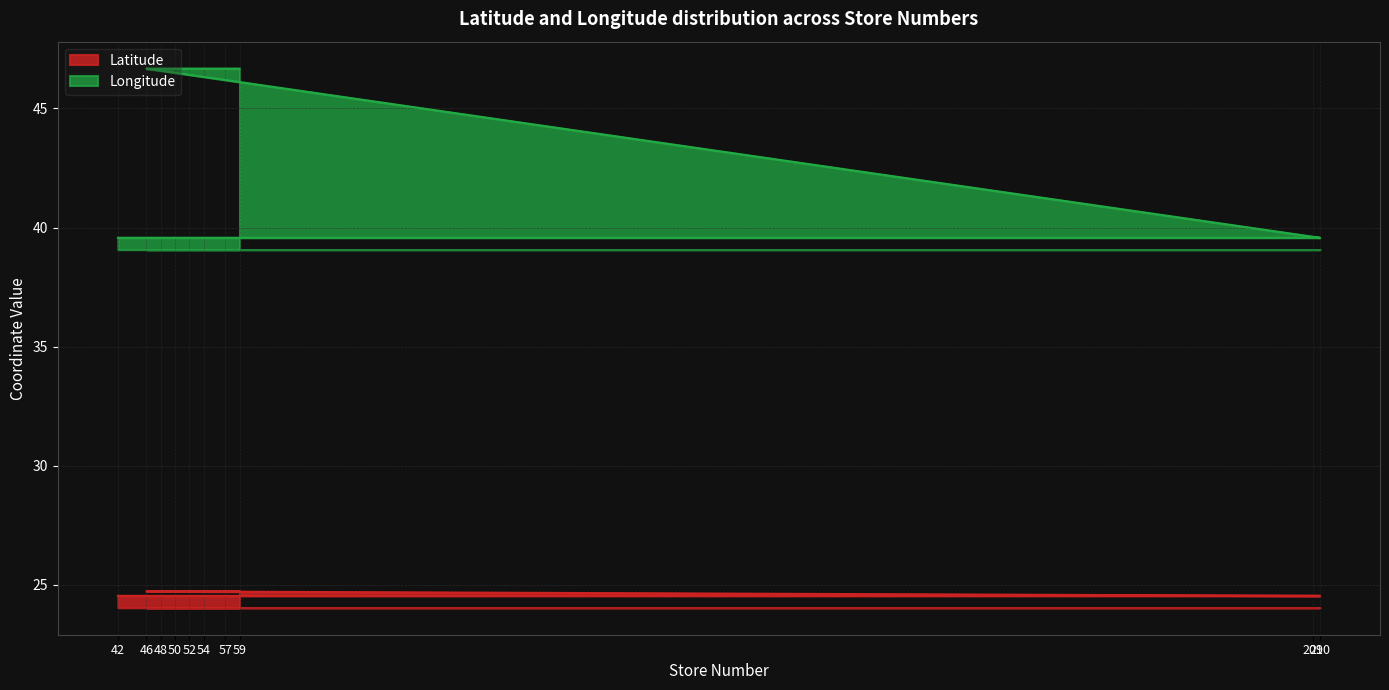

Rank the series by their maximum value, from lowest to highest.

Latitude, Longitude